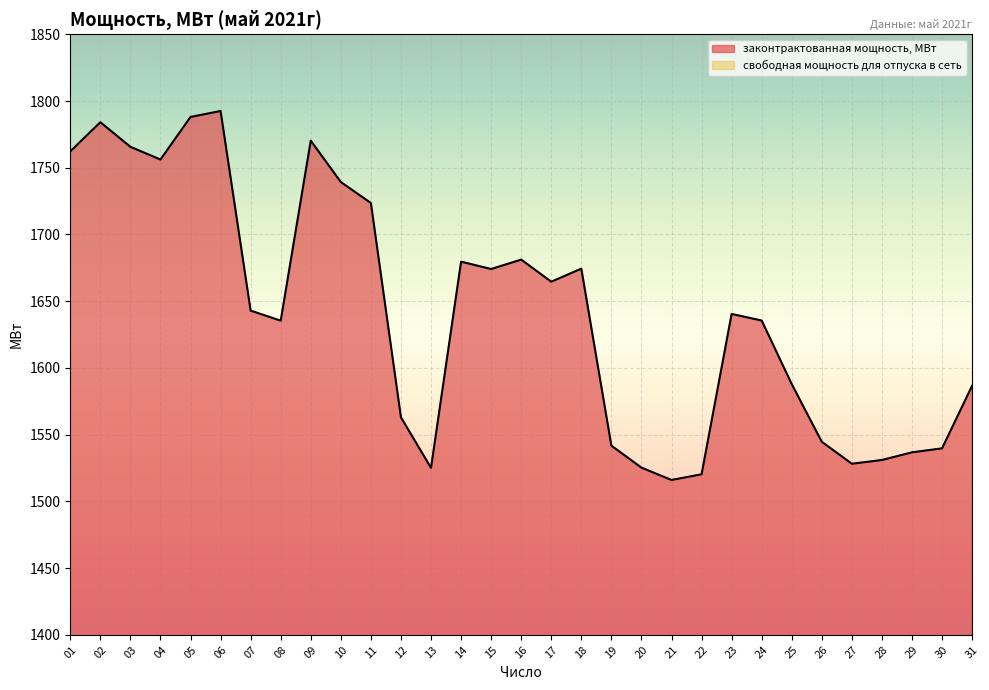

Read the value at 15.

1674.1